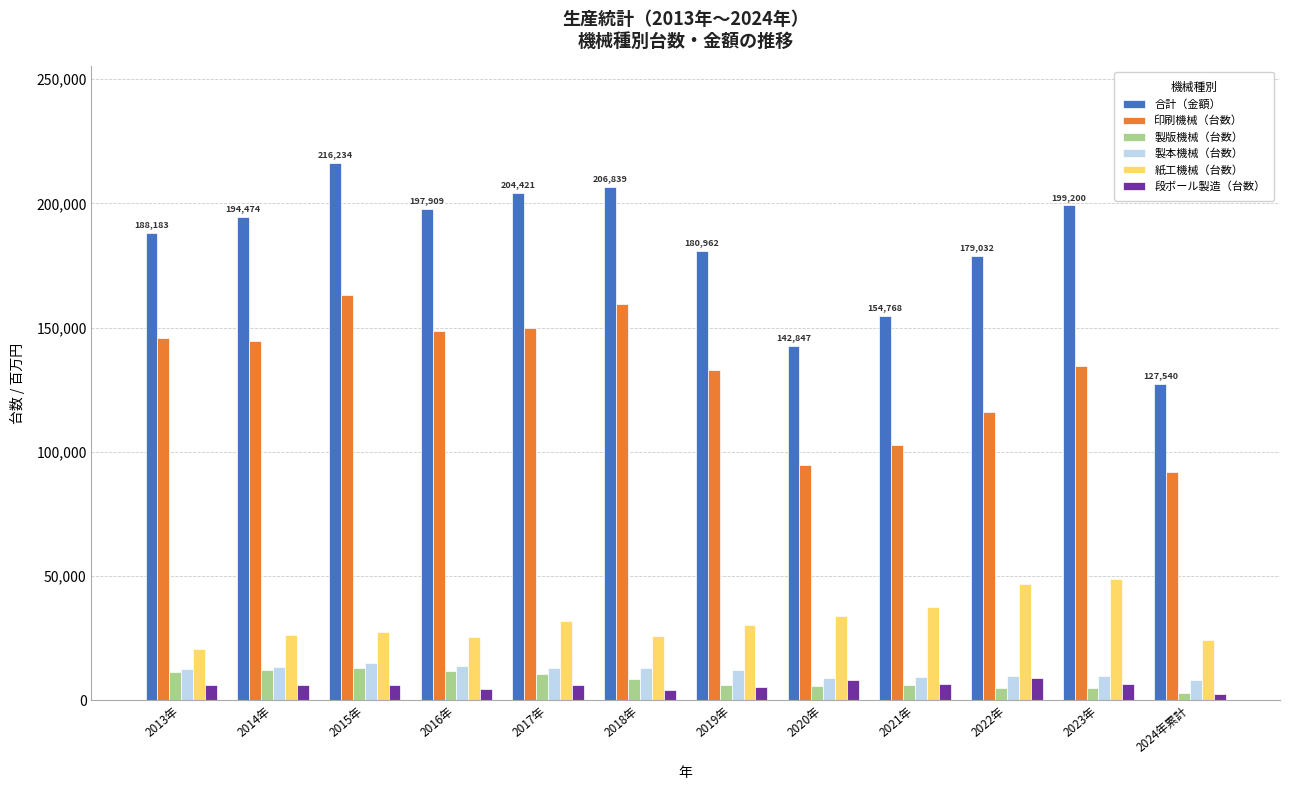

What is the label of the 4th bar from the left?

2016年